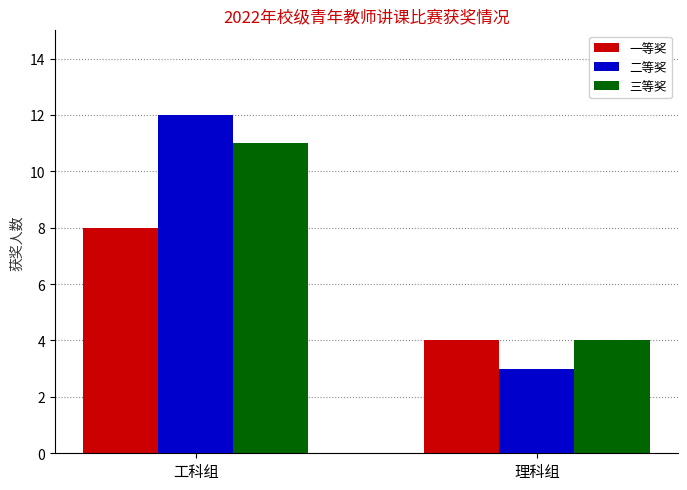

What is the total value across all series at 工科组?

31